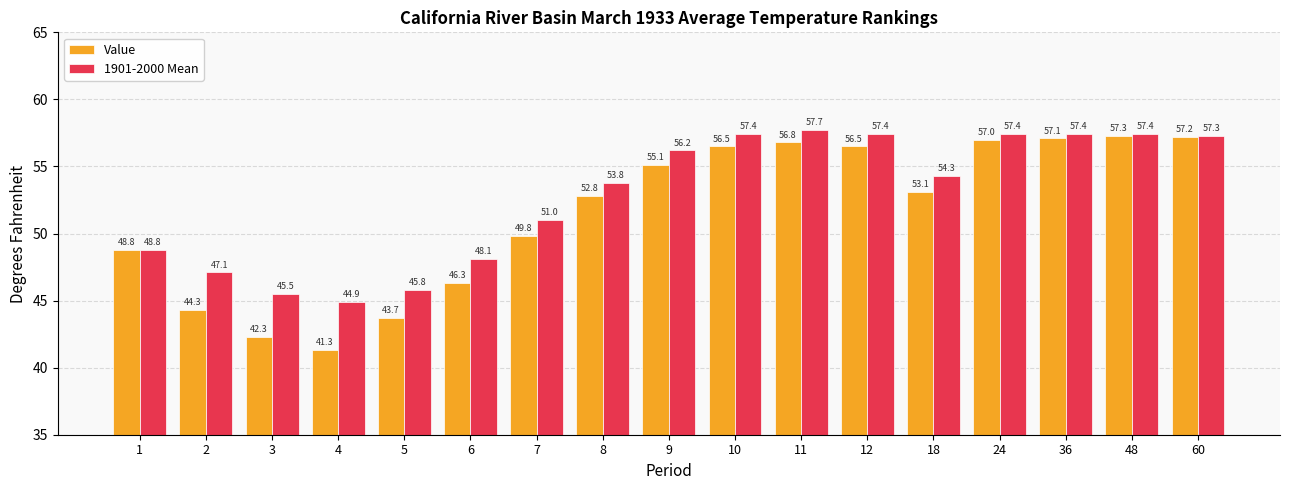

What are all the series names shown in the legend?

Value, 1901-2000 Mean